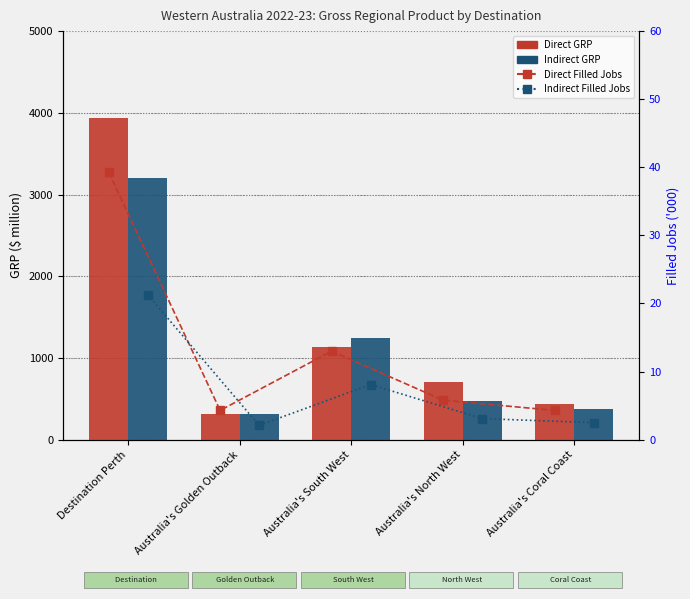

Which has a higher value, Australia's Golden Outback or Destination Perth?

Destination Perth